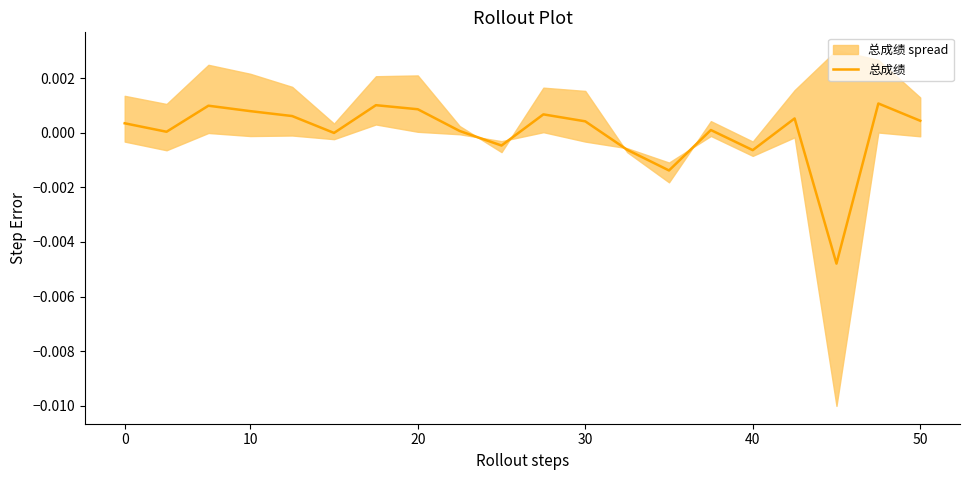

True or false: the data has more than 1 interior local peaks.

True